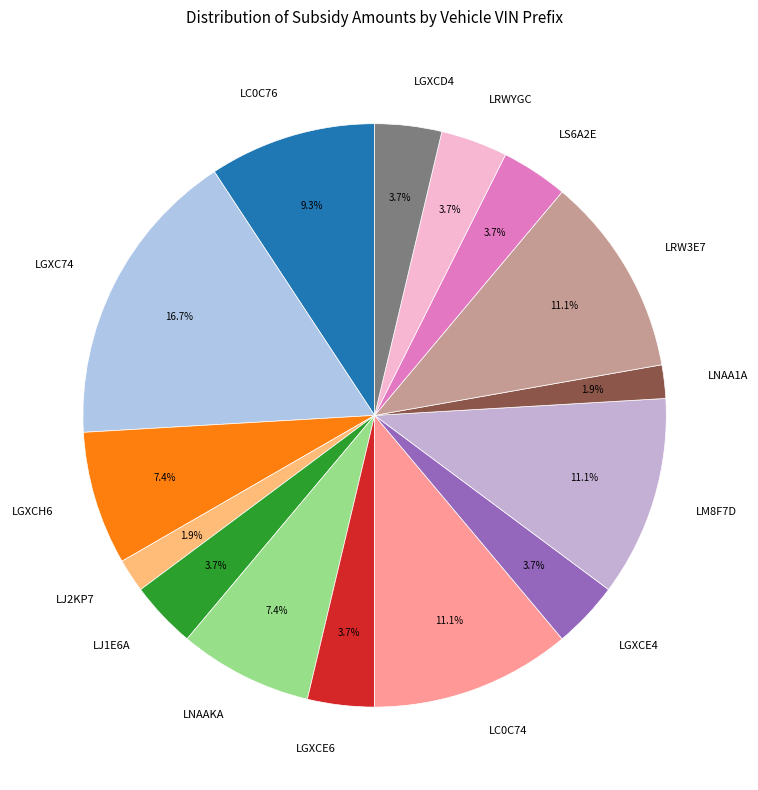

Is there any slice that represents more than half of the pie?

No